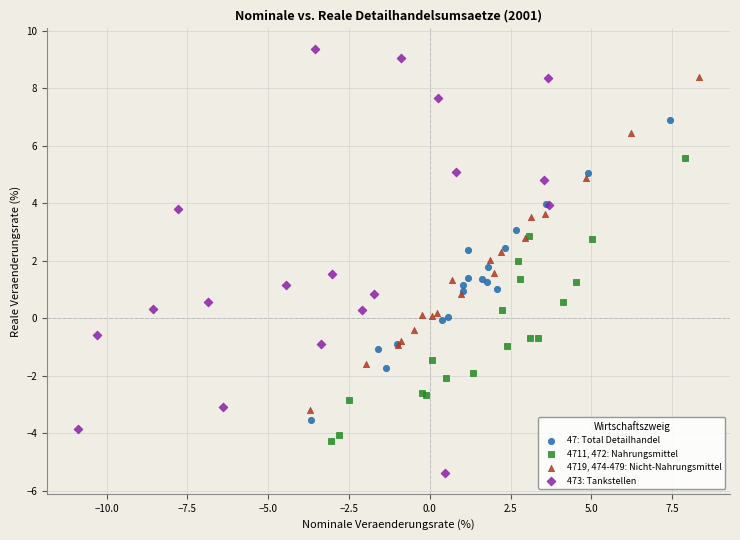

What are all the series names shown in the legend?

47: Total Detailhandel, 4711, 472: Nahrungsmittel, 4719, 474-479: Nicht-Nahrungsmittel, 473: Tankstellen